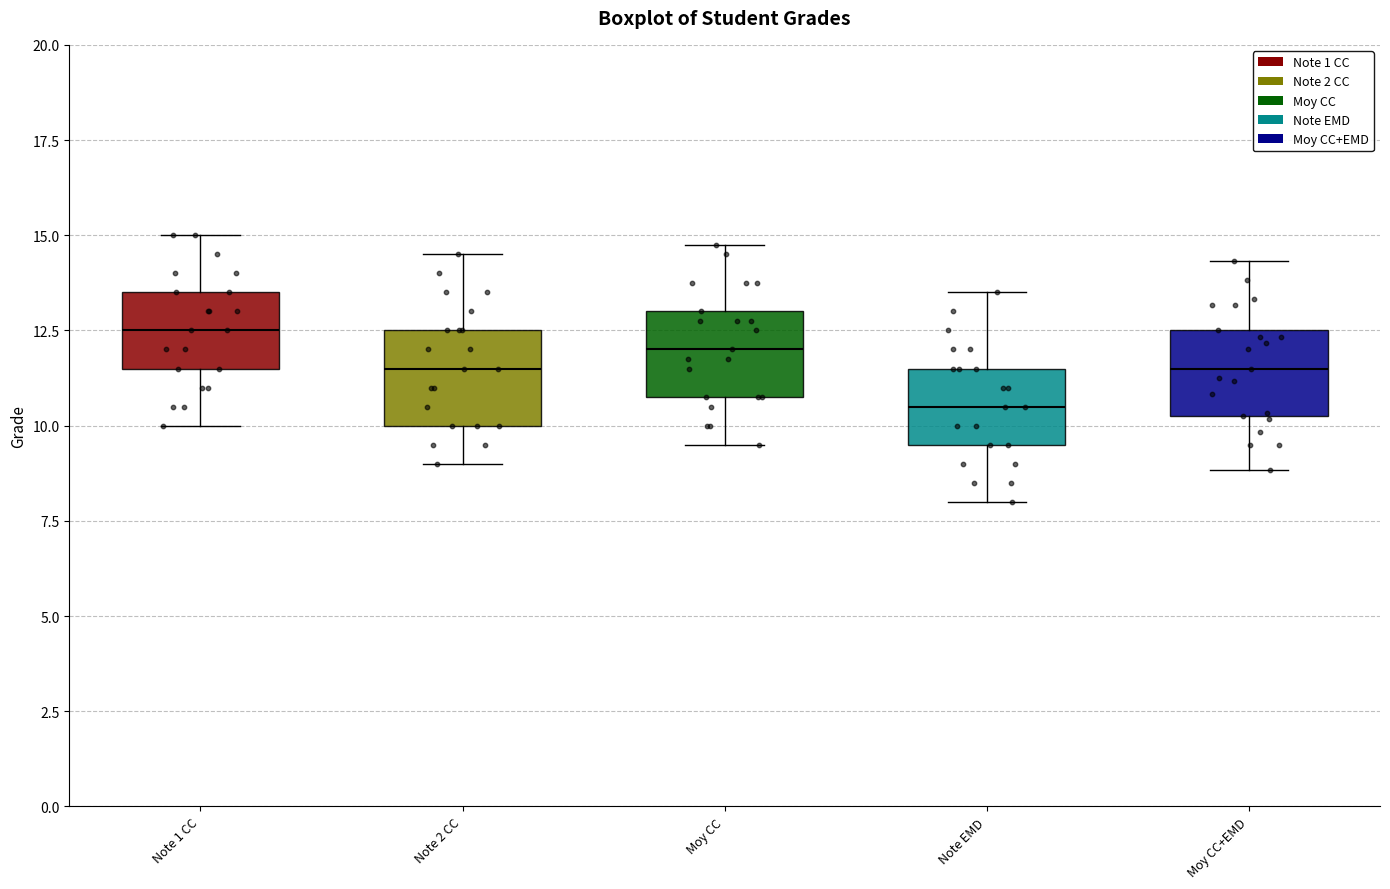

Which box's median line is the highest?

Note 1 CC